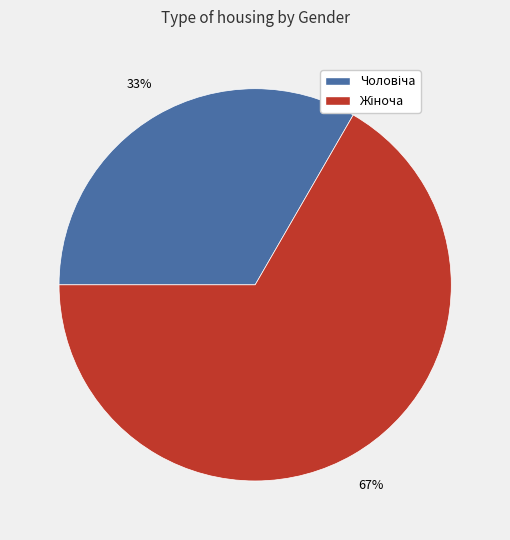

To the nearest percent, what is the average slice percentage?

50%